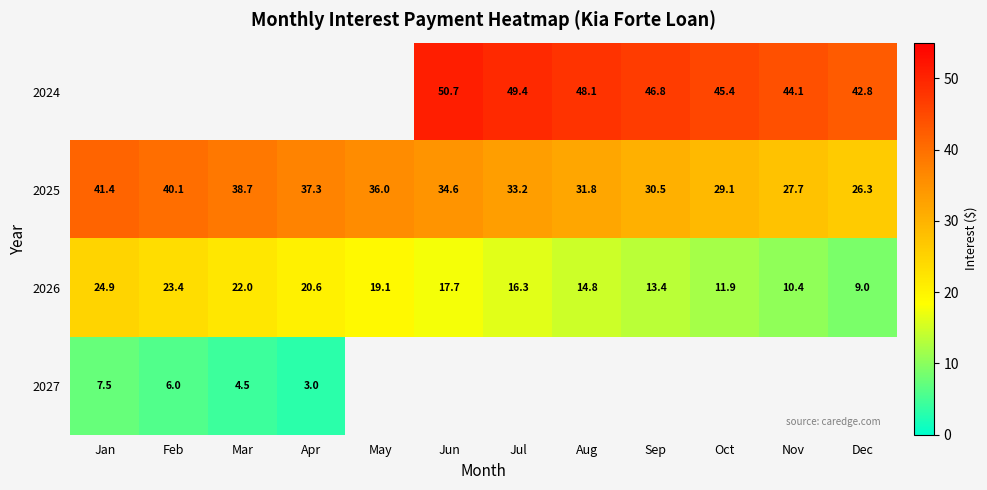

How many series are shown in this chart?

4